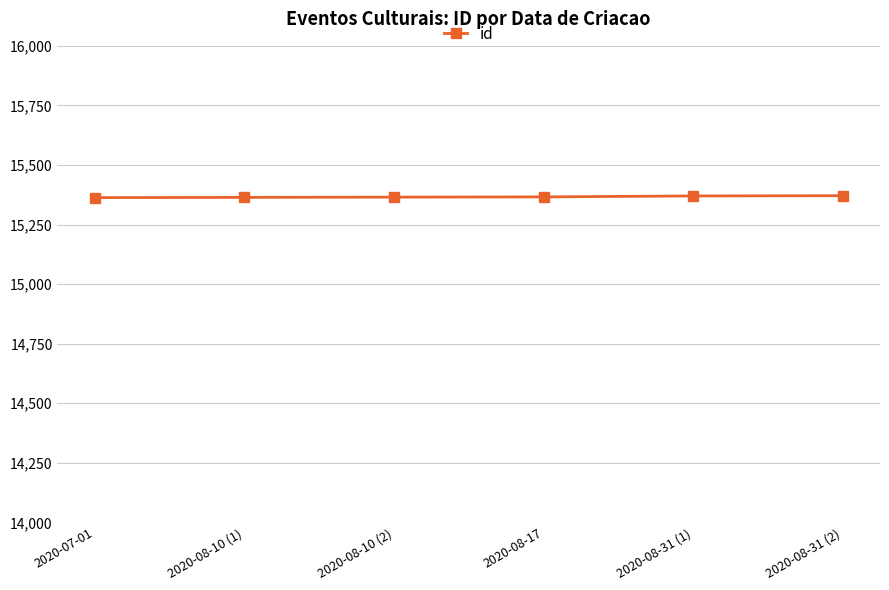

What is the maximum value shown in the chart?

15371